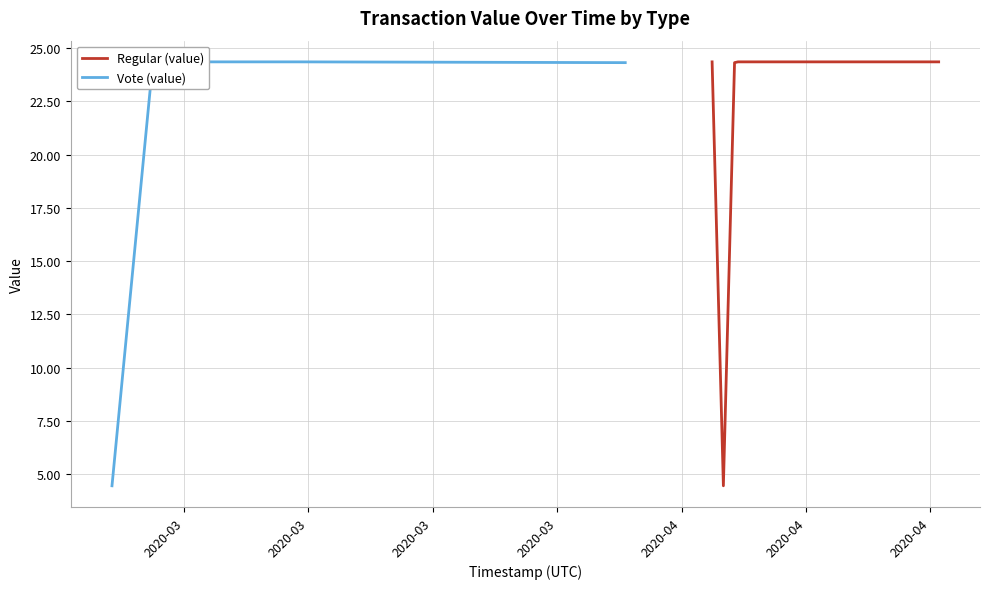

Which series has the largest total across all categories?

Regular (value)